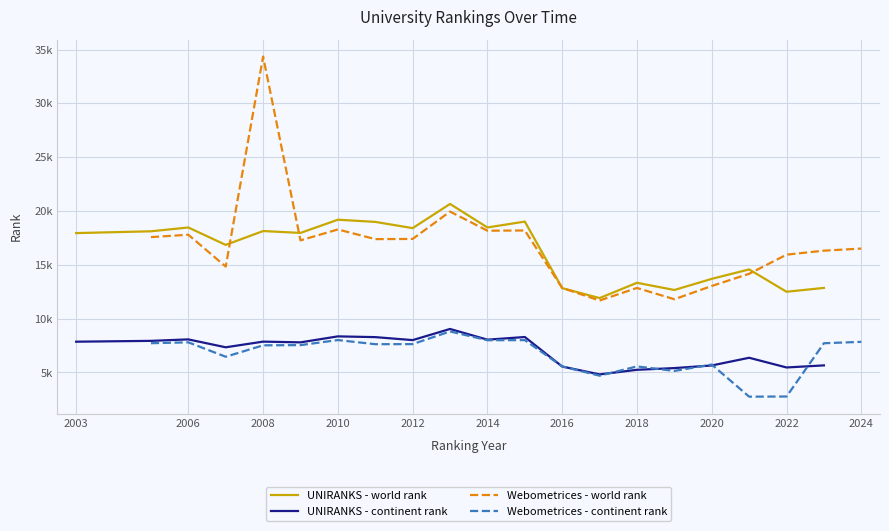

What is the label of the 20th point from the right?

2003